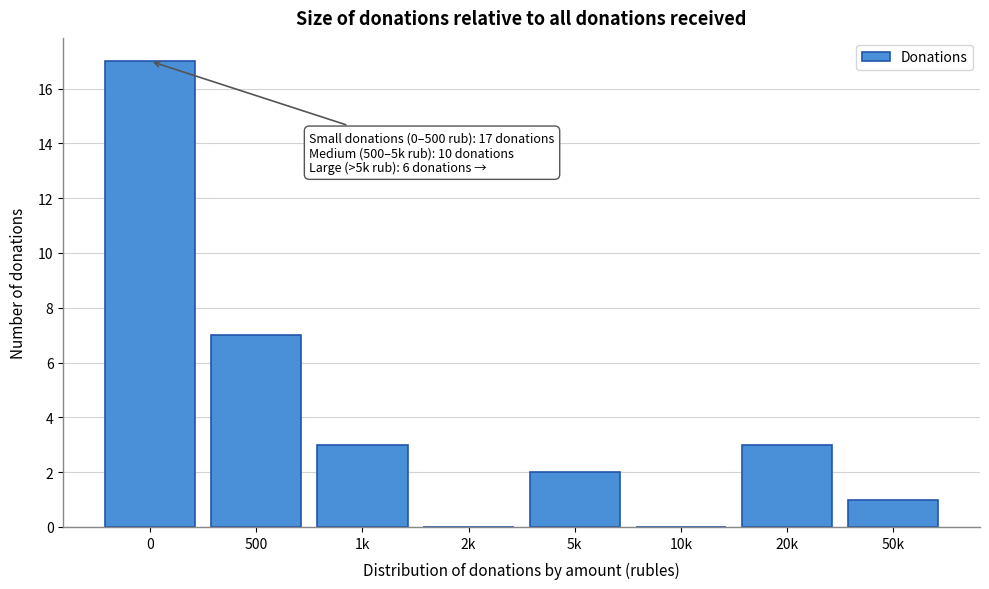

Reading left to right, list all the values displayed in this chart.

0=17	500=7	1k=3	2k=0	5k=2	10k=0	20k=3	50k=1